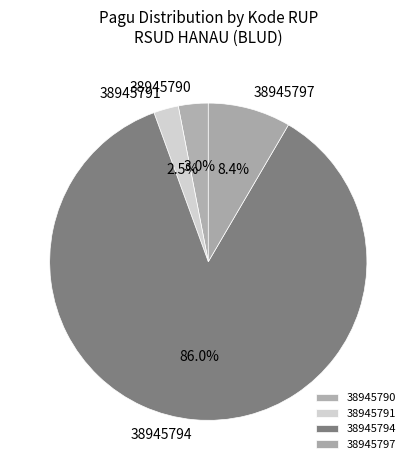

Which slice represents more than half of the pie?

38945794